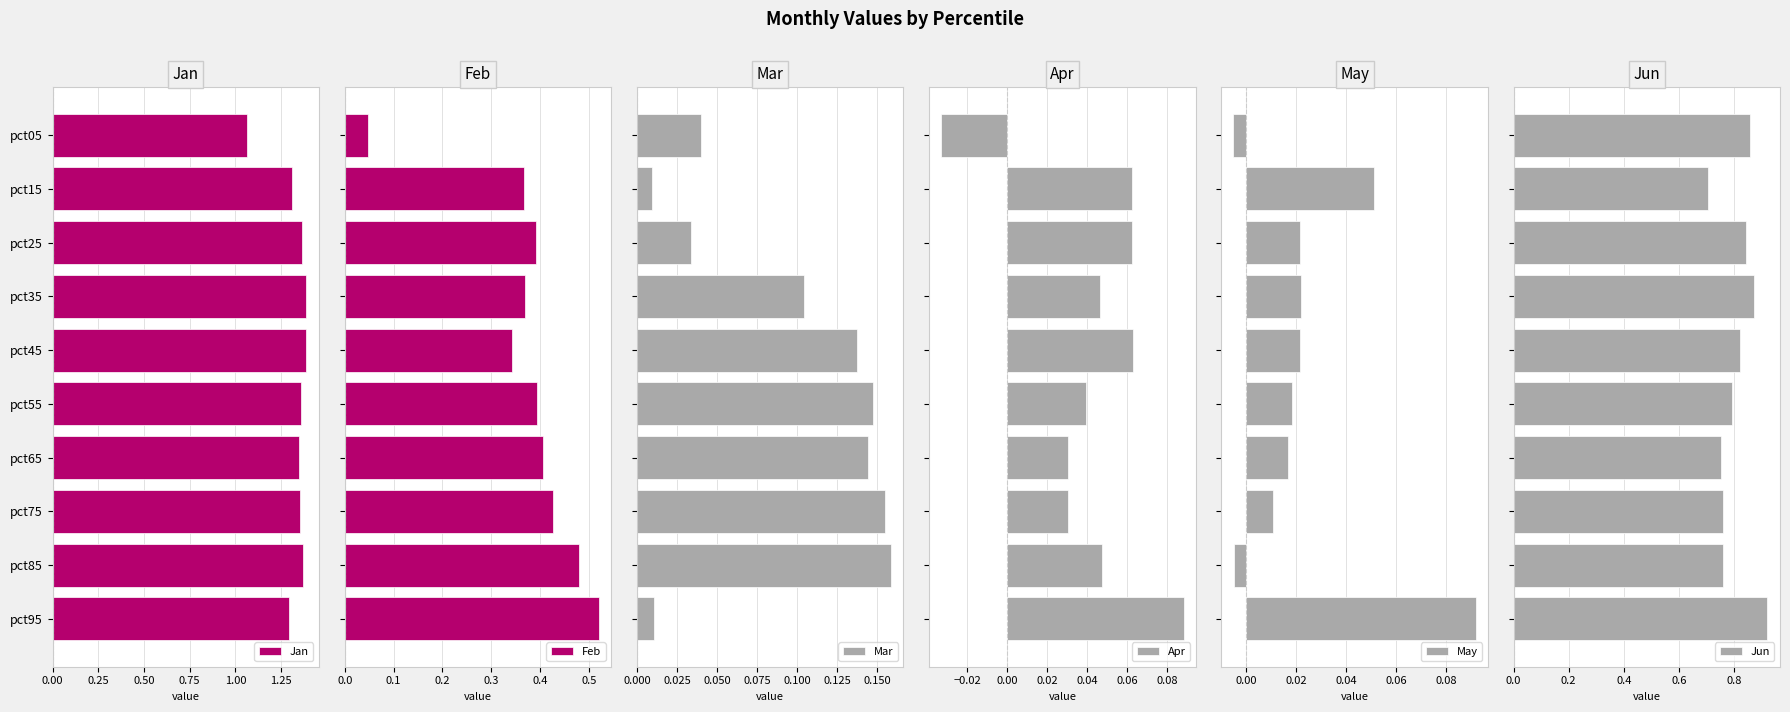

What are all the series names shown in the legend?

Jan, Feb, Mar, Apr, May, Jun